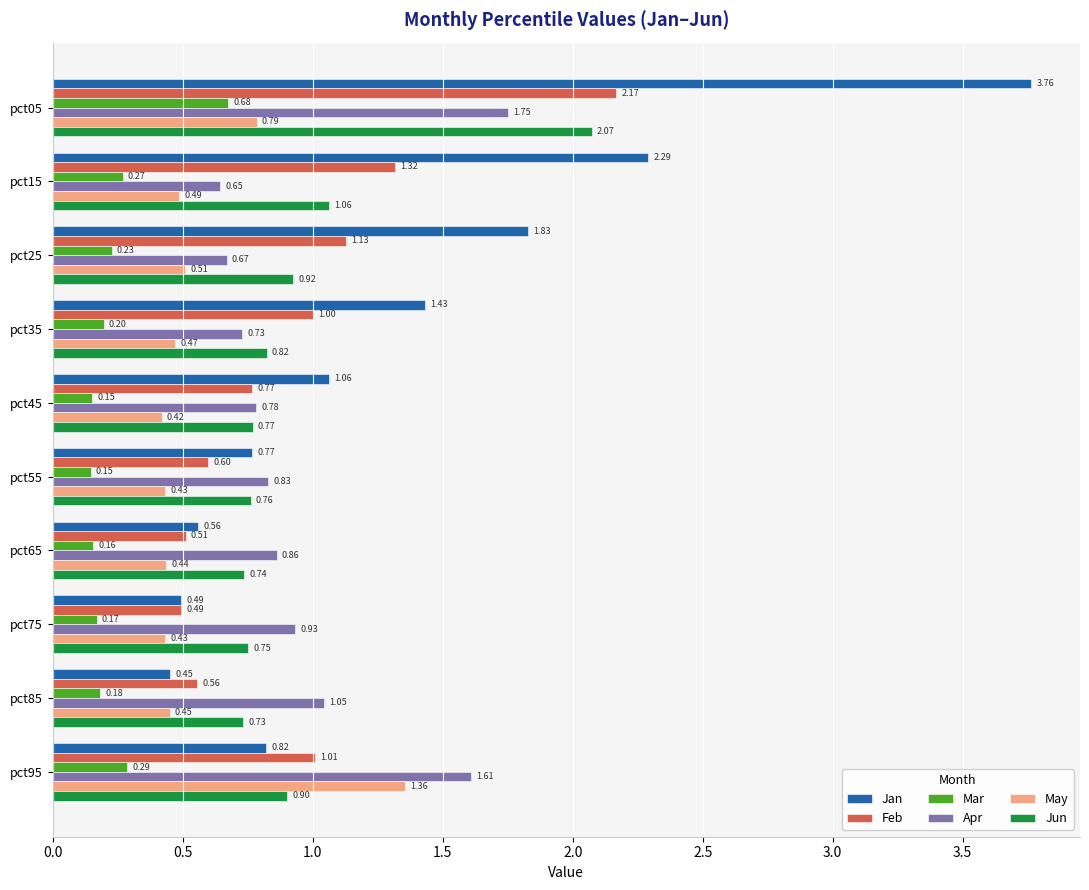

At which label is Jan closest to 2?

pct25